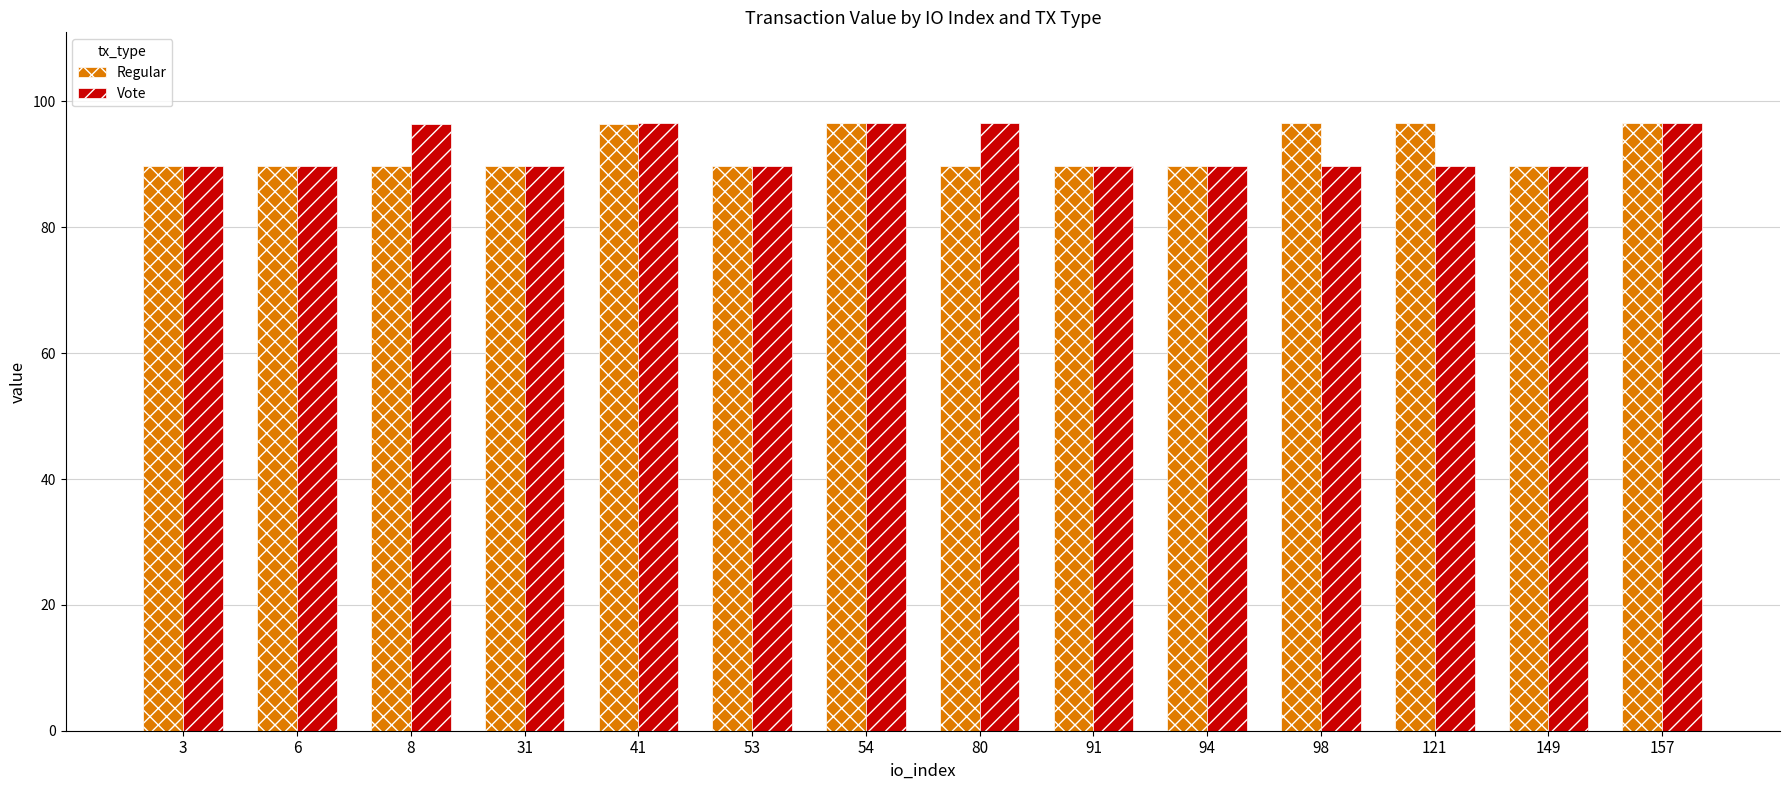

What is the greatest value displayed?

96.5